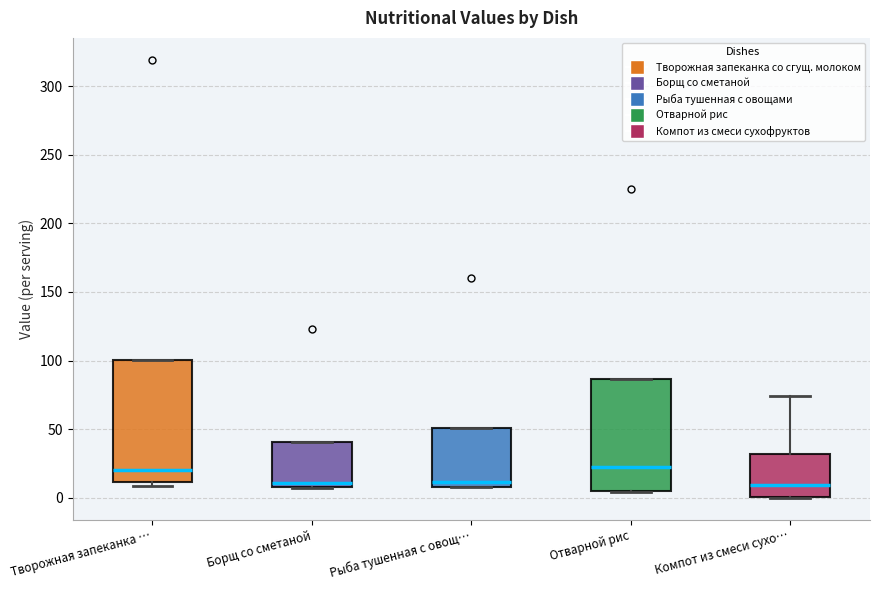

Reading left to right, read every box against the y-axis: the position of its median line, the range the box covers, and the ends of its whiskers. The values are not printed on the chart, so give them approximately, as read against the axis.

Творожная запеканка …: median 20, box 10 to 100, whiskers 10 (just below the box's lower edge) to 100
Борщ со сметаной: median 10 (just above the box's lower edge), box 10 to 40, whiskers 5 to 40
Рыба тушенная с овощ…: median 10 (just above the box's lower edge), box 10 to 50, whiskers 10 to 50
Отварной рис: median 25, box 5 to 85, whiskers 5 to 85
Компот из смеси сухо…: median 10, box 0 to 30, whiskers 0 to 75